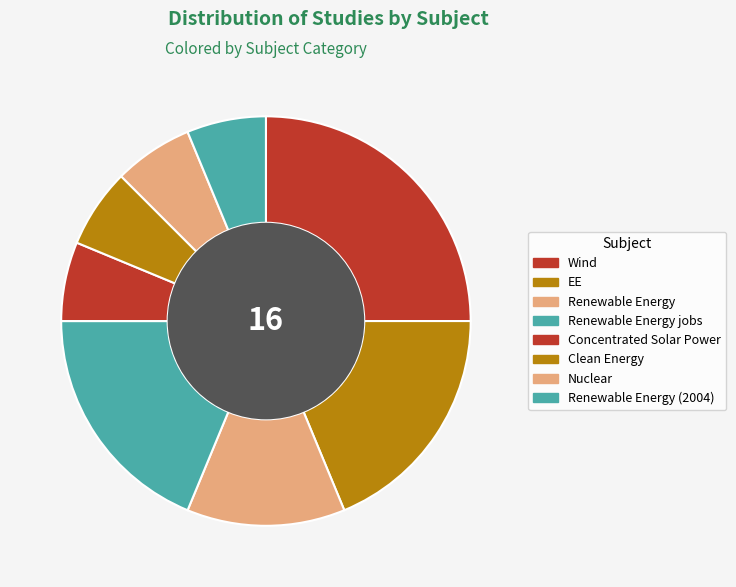

What percentage is the Renewable Energy jobs slice, to the nearest percent?

19%